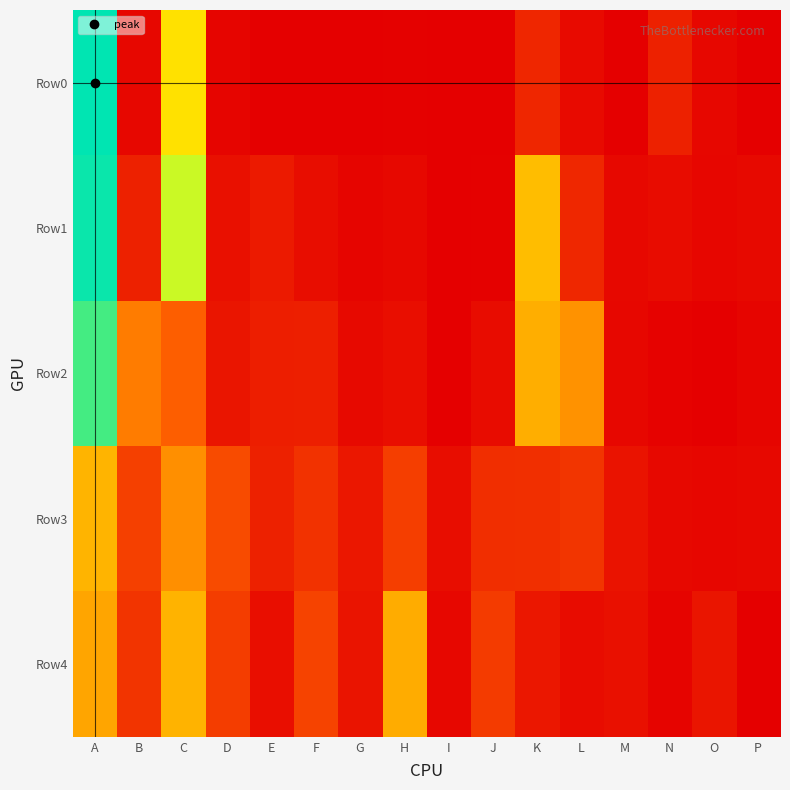

Between A and G, which is larger?

A